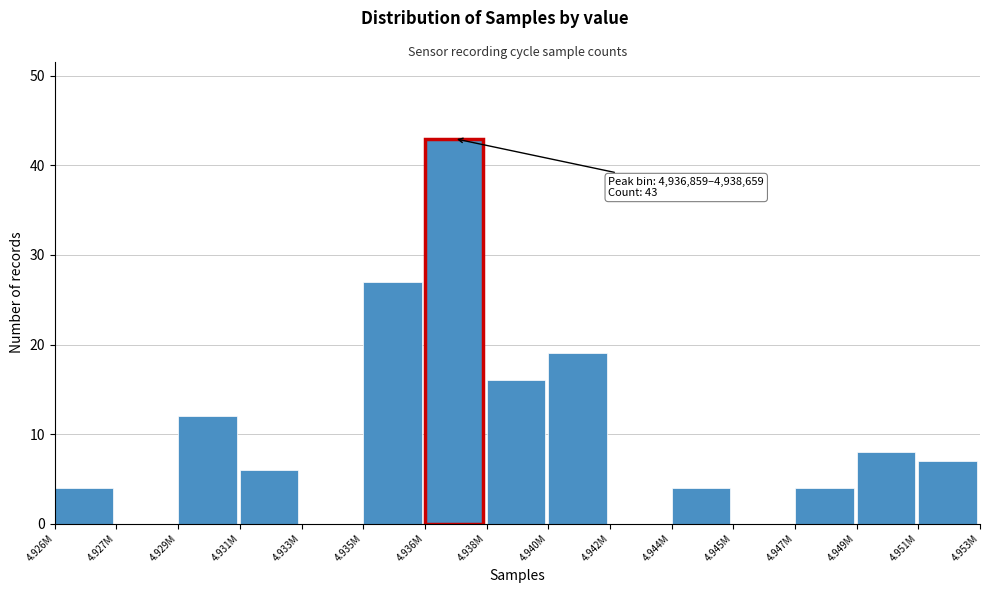

Reading left to right, extract all data points from this chart.

4.926M=4	4.927M=0	4.929M=12	4.931M=6	4.933M=0	4.935M=27	4.936M=43	4.938M=16	4.940M=19	4.942M=0	4.944M=4	4.945M=0	4.947M=4	4.949M=8	4.951M=7